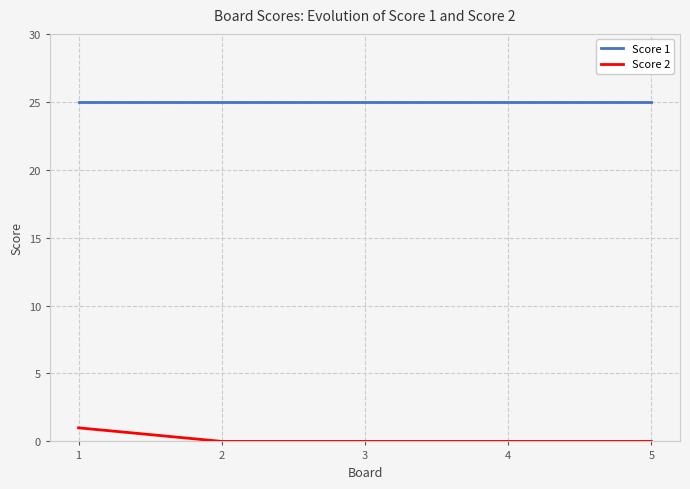

True or false: Score 2 has more than 2 interior local peaks.

False